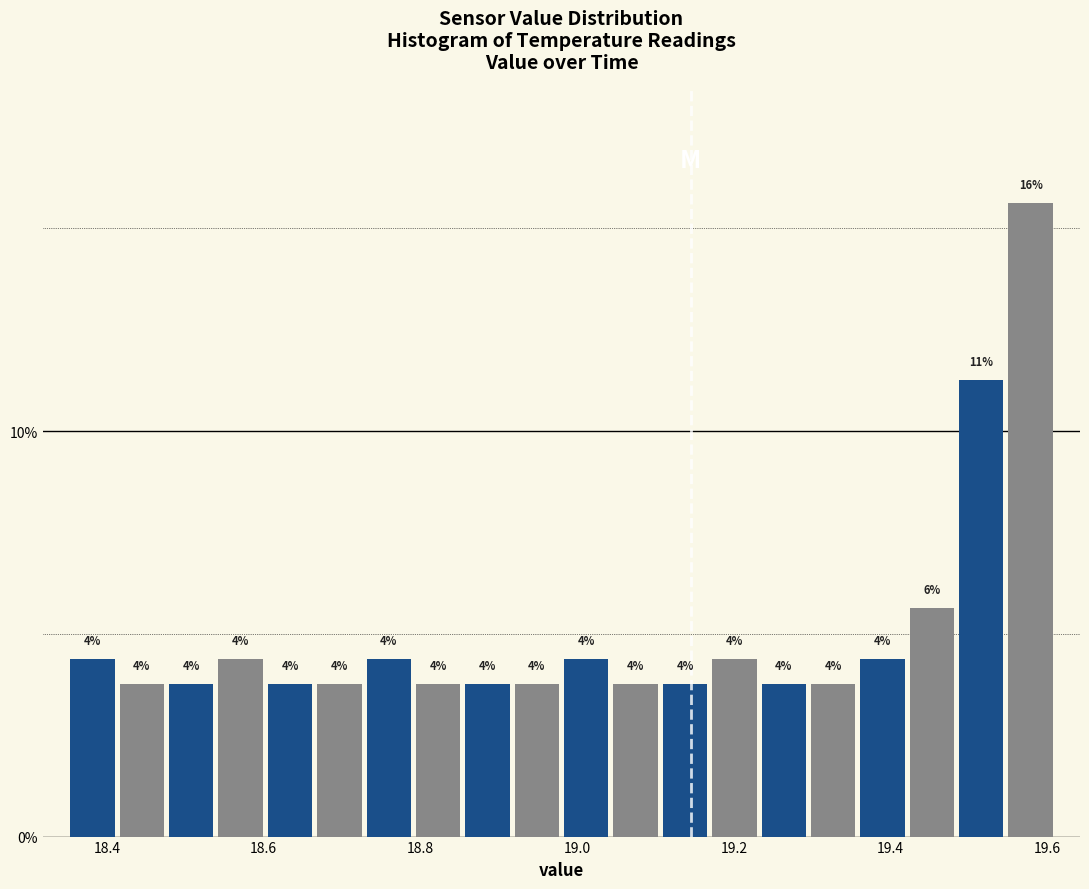

Around what value on the x-axis is the tallest bar? Give the approximate position of its centre, as read against the axis.

19.58